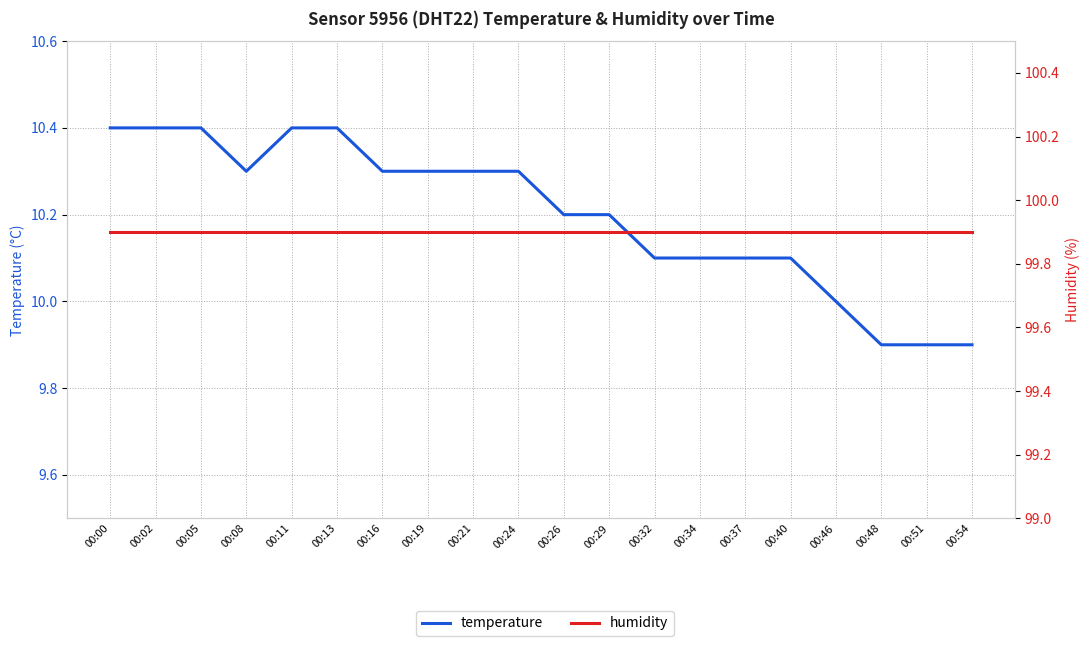

How many values in the temperature series exceed 10?

16